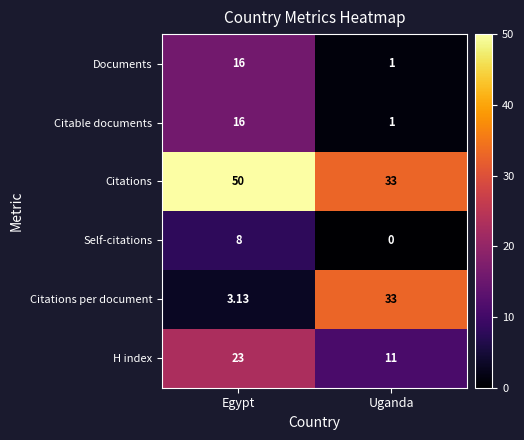

At which label does Documents reach its peak?

Egypt